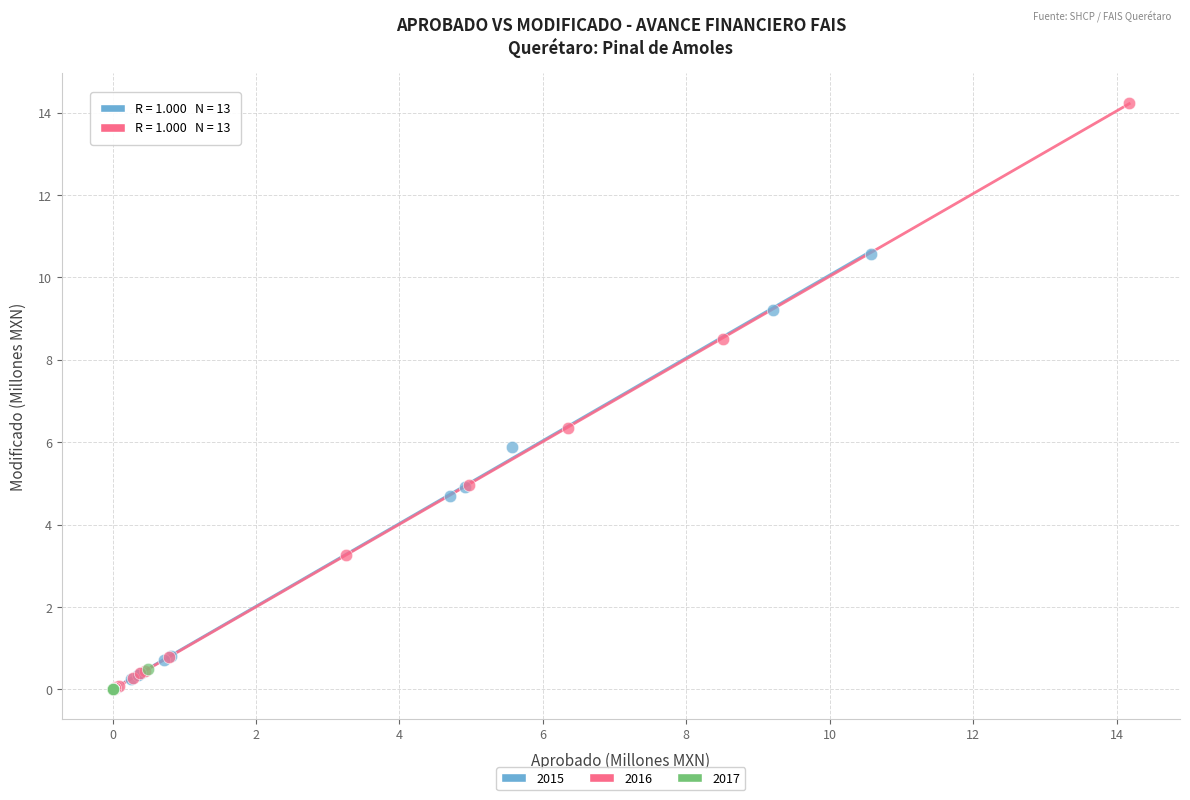

What are all the series names shown in the legend?

2015, 2016, 2017